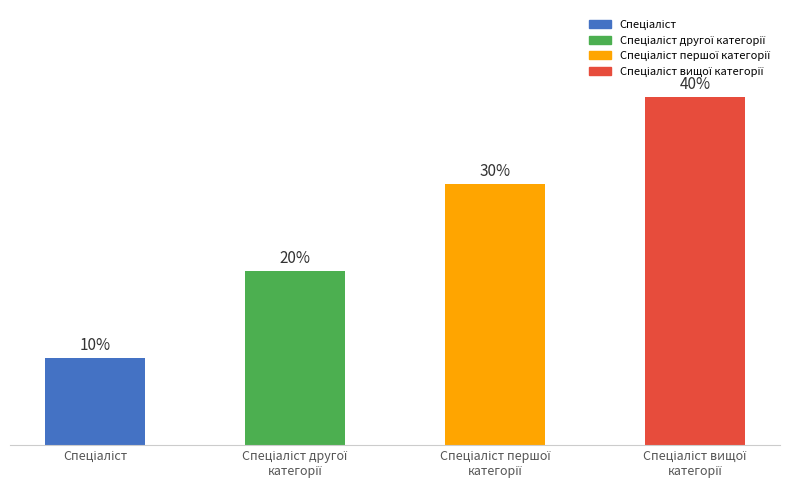

Are the bars horizontal?

No